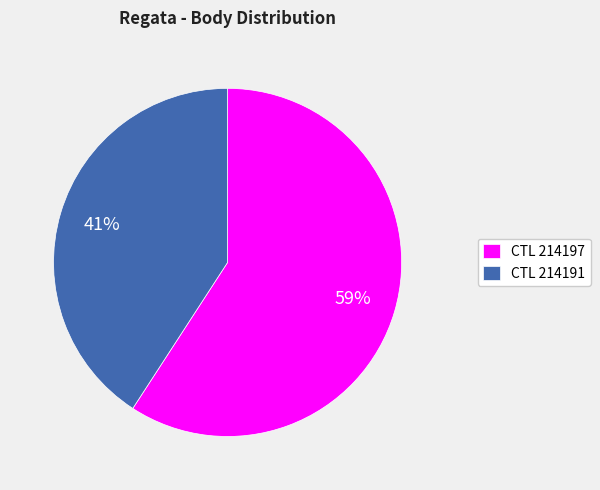

Rank the categories by value from highest to lowest.

CTL 214197, CTL 214191